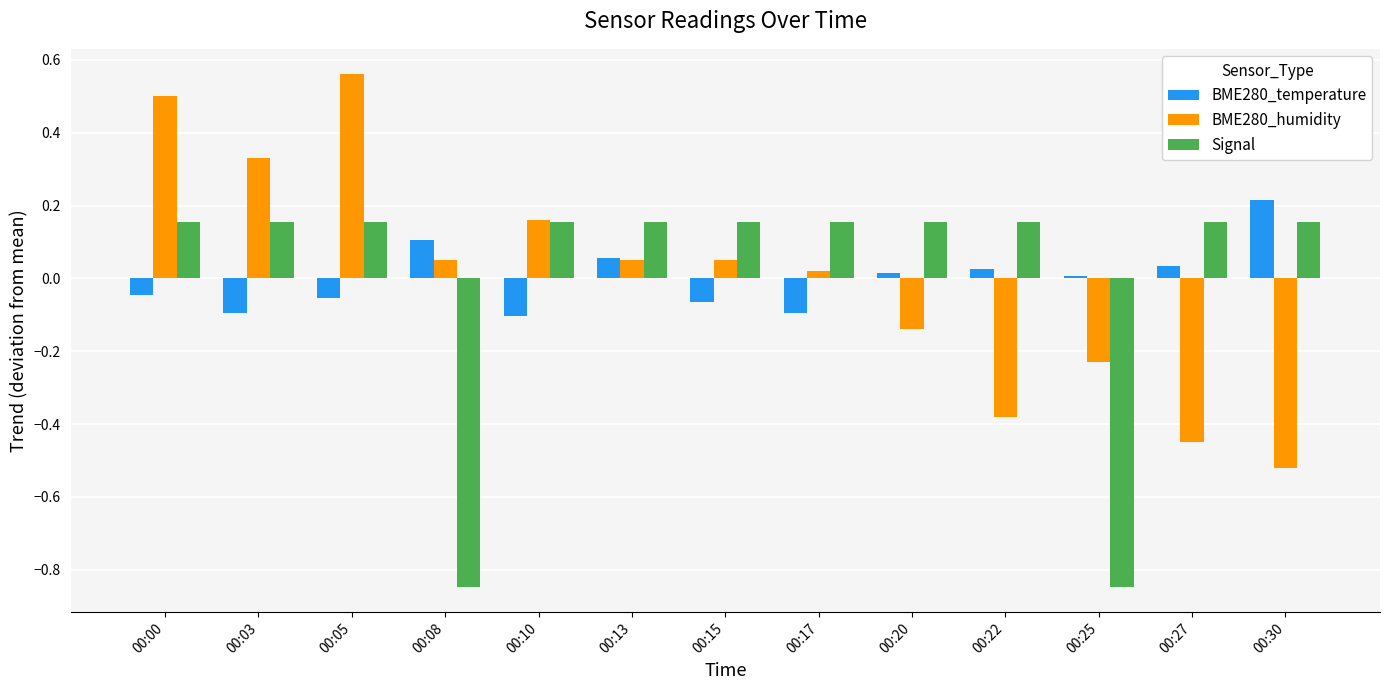

At 00:15, list the series in order from smallest to largest.

BME280_temperature, BME280_humidity, Signal